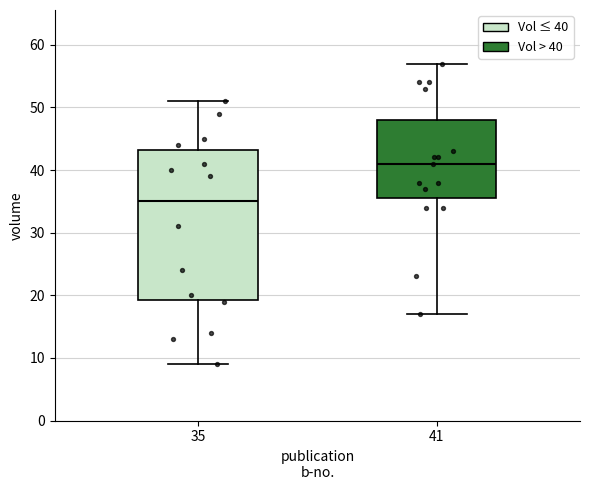

Reading left to right, transcribe this box plot: for each box, give where its median line is, the range the box spans, and where its two whiskers end, as read against the y-axis. The values are not printed on the chart, so give them approximately, as read against the axis.

35: median 35, box 19 to 43, whiskers 9 to 51
41: median 41, box 36 to 48, whiskers 17 to 57